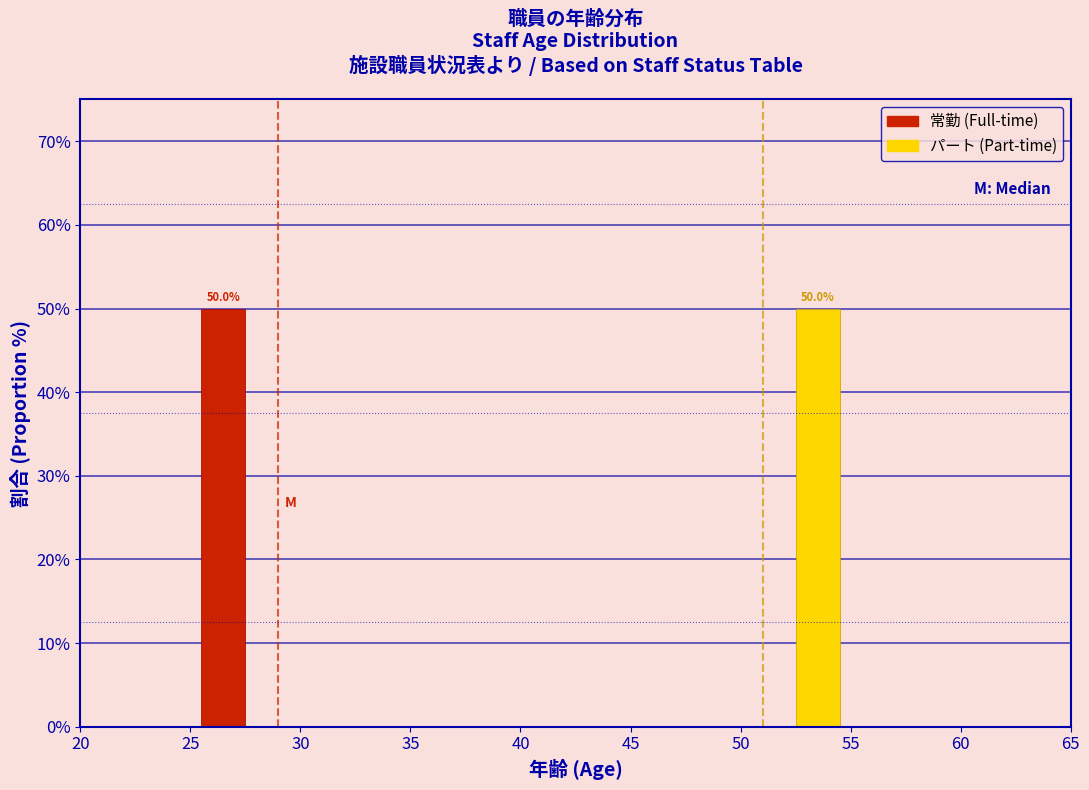

In the パート (Part-time) series, which range on the x-axis has the tallest bar?

50 to 55